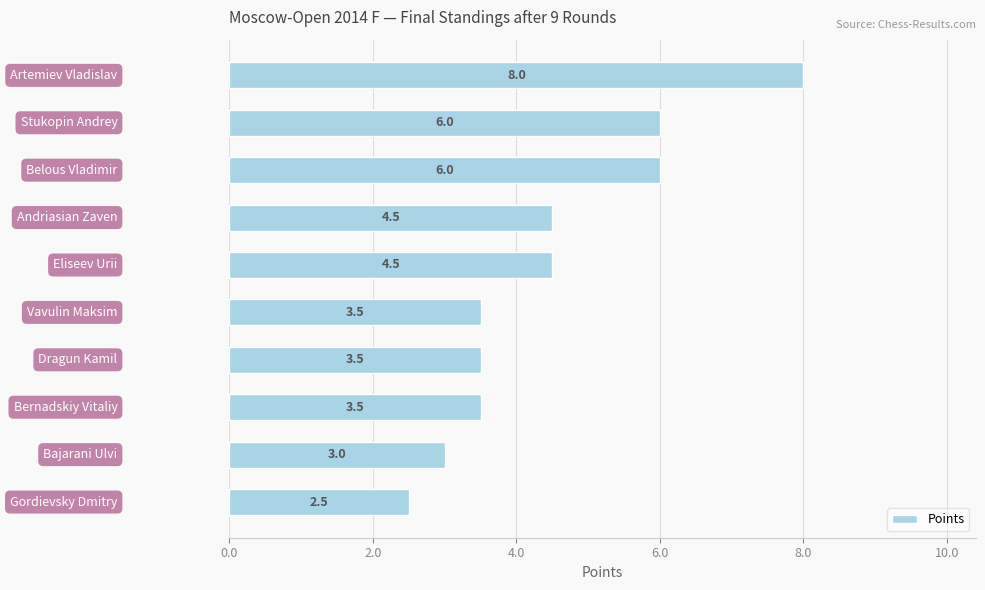

What is the minimum value shown in the chart?

2.5